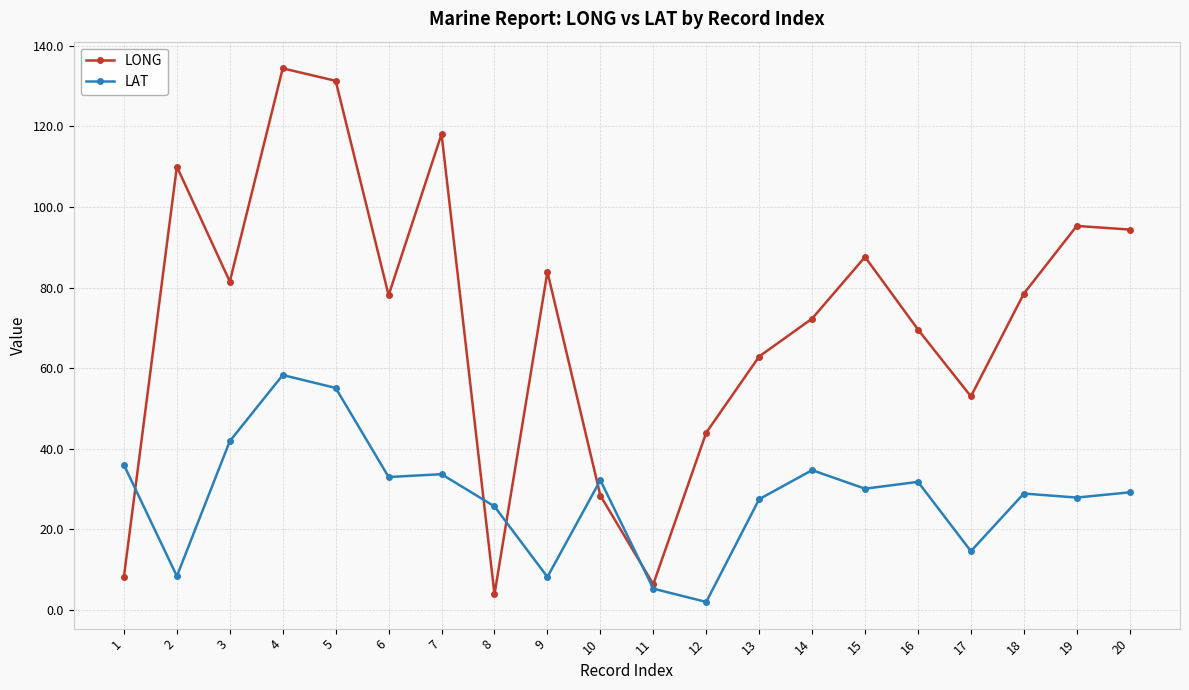

The value of LAT at 1 is 15.3. True or false?

False